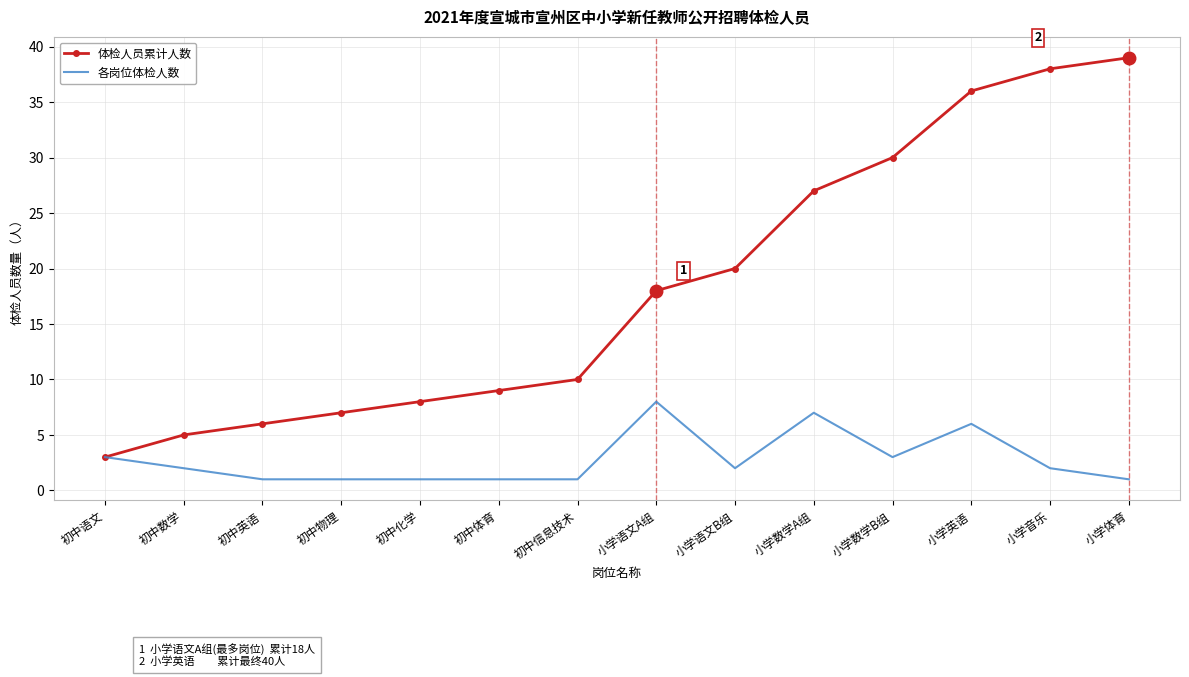

True or false: 各岗位体检人数 has more than 1 points higher than both neighbors.

True